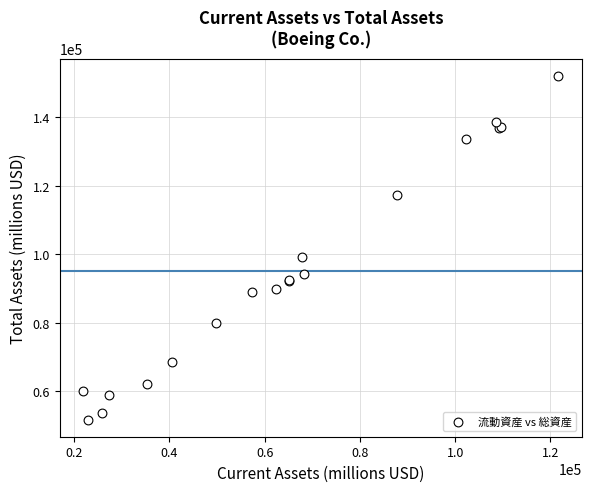

What Y value in the scatter plot is closest to 101965?

99198